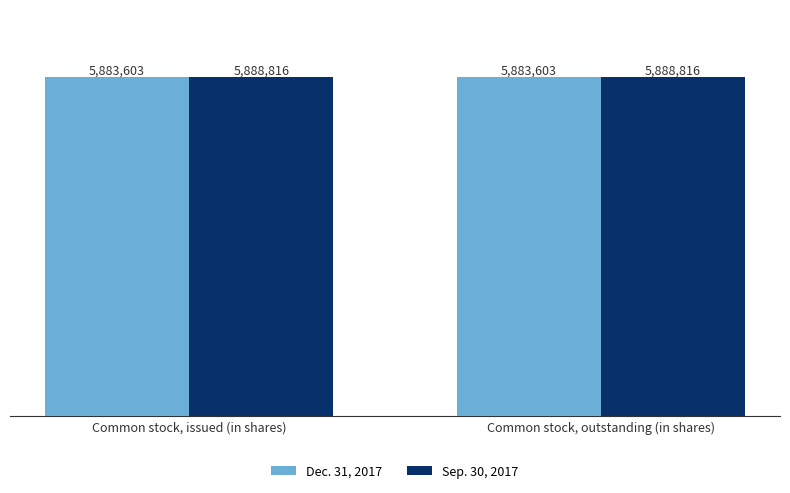

Is it true that Dec. 31, 2017 equals 1997141 at Common stock, issued (in shares)?

False